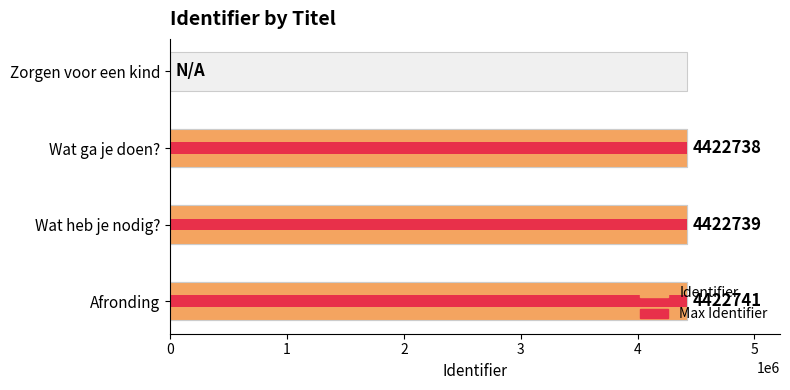

Between Wat ga je doen? and Wat heb je nodig?, which series saw the biggest shift?

Identifier